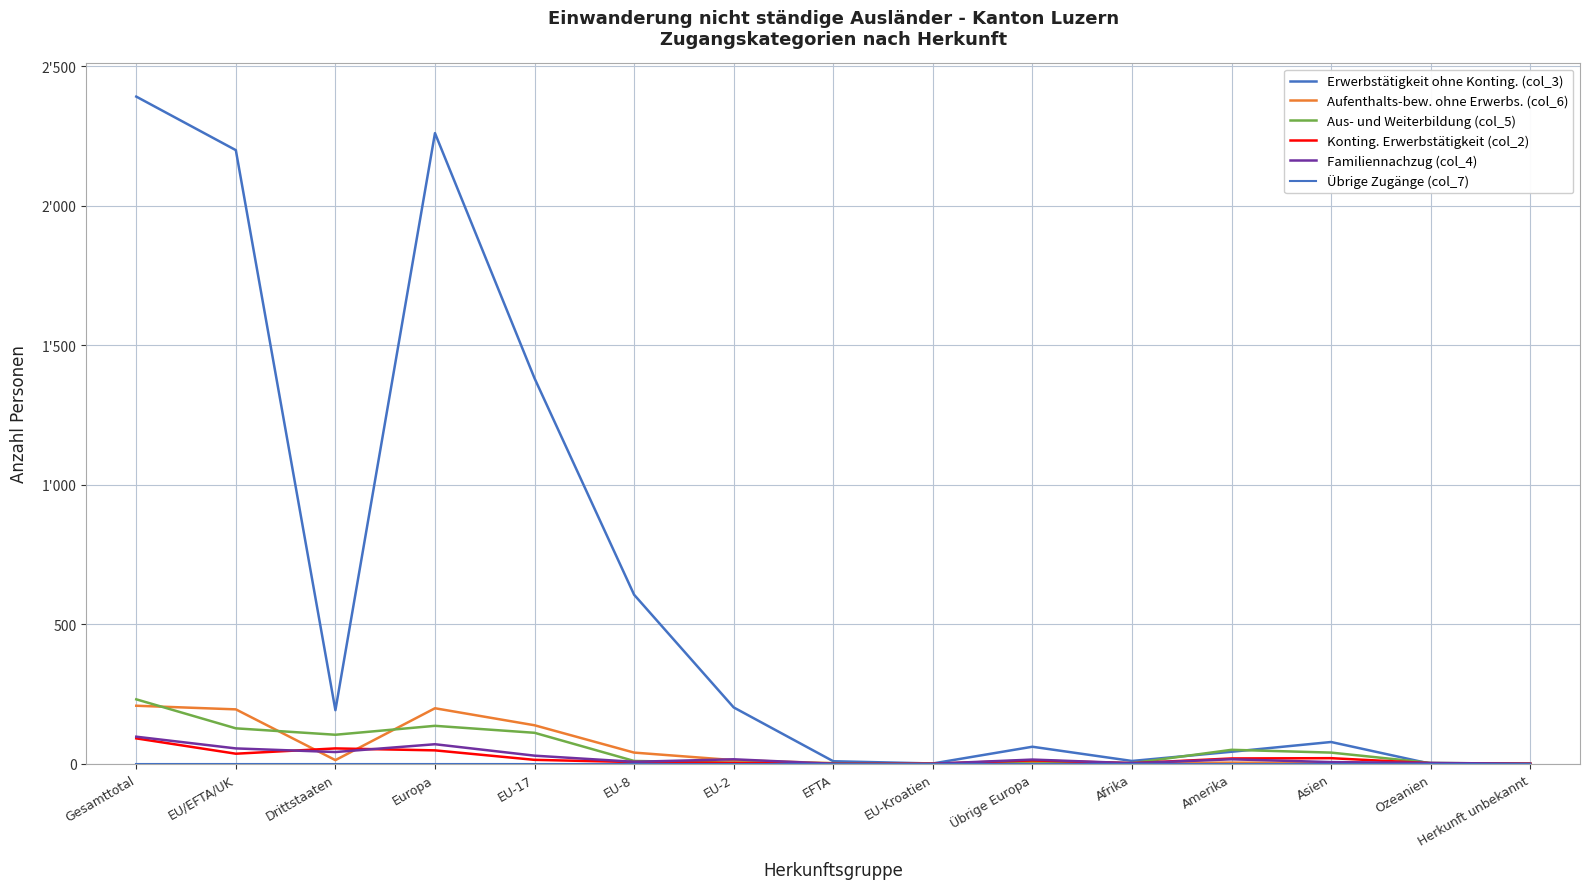

What is the spread (max minus min) of values at Übrige Europa?

61